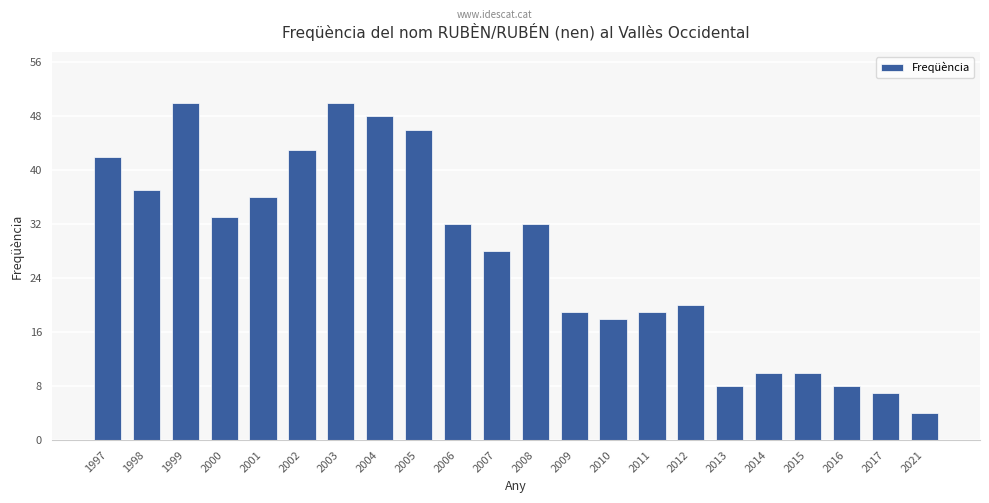

Are the bars grouped side by side (vs. stacked)?

No